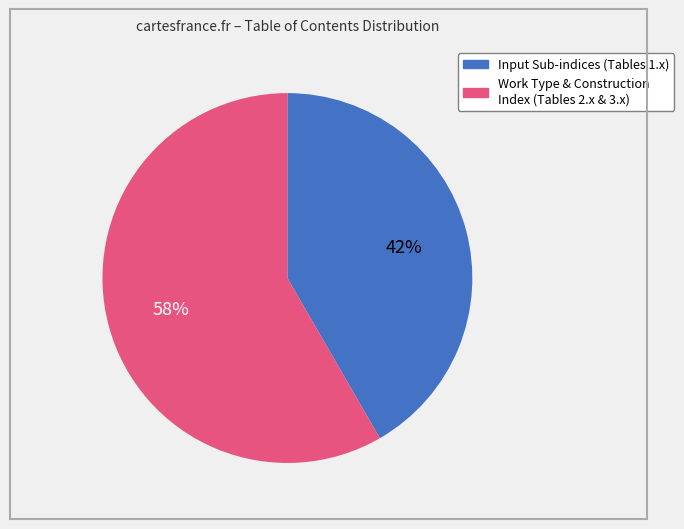

Does any single category account for the majority?

Yes